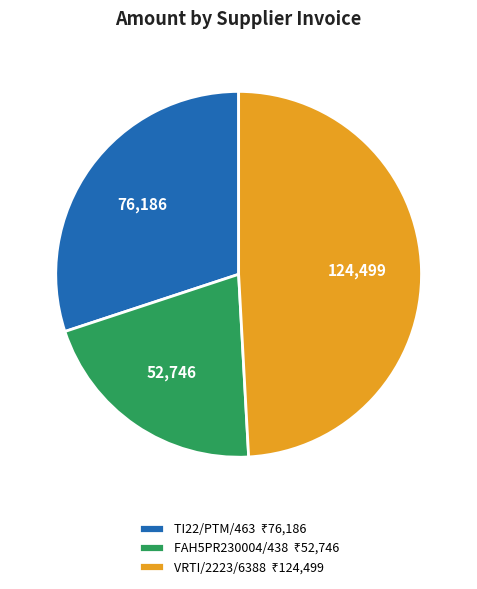

Is there any slice that represents more than half of the pie?

No